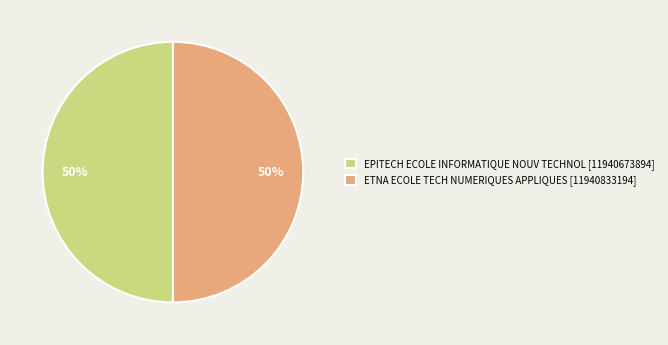

To the nearest percent, what percentage of the pie is EPITECH ECOLE INFORMATIQUE NOUV TECHNOL [11940673894]?

50%